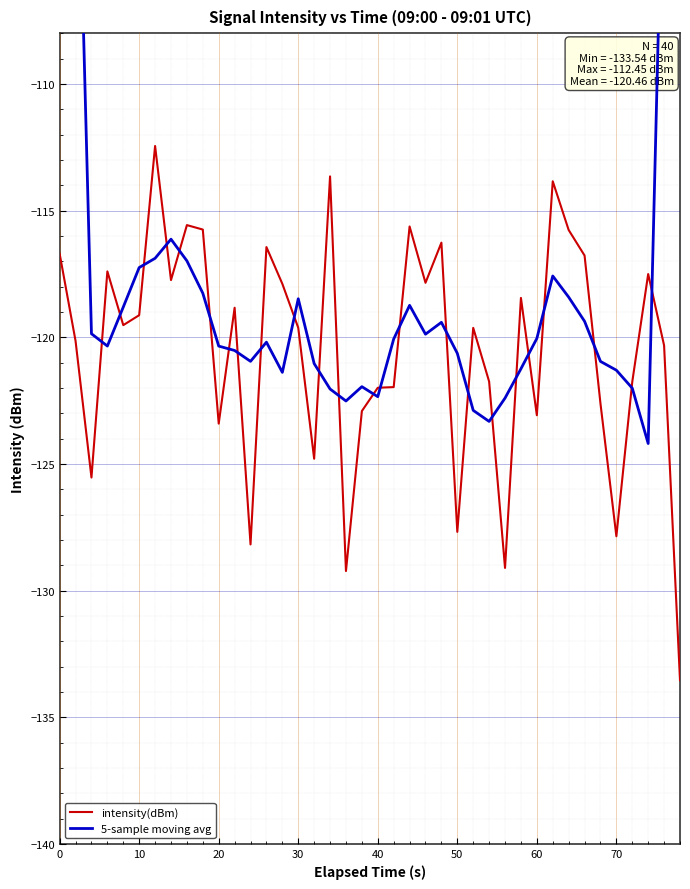

Is it true that intensity(dBm) equals -214.0 at 30?

False